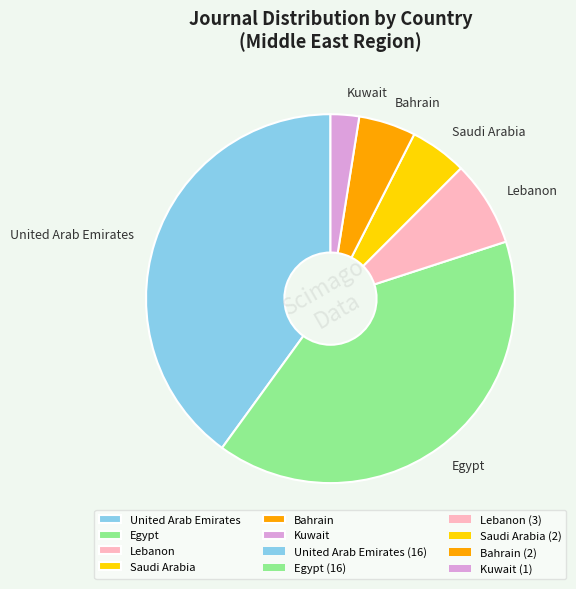

Is it true that United Arab Emirates is 34% of the pie?

False